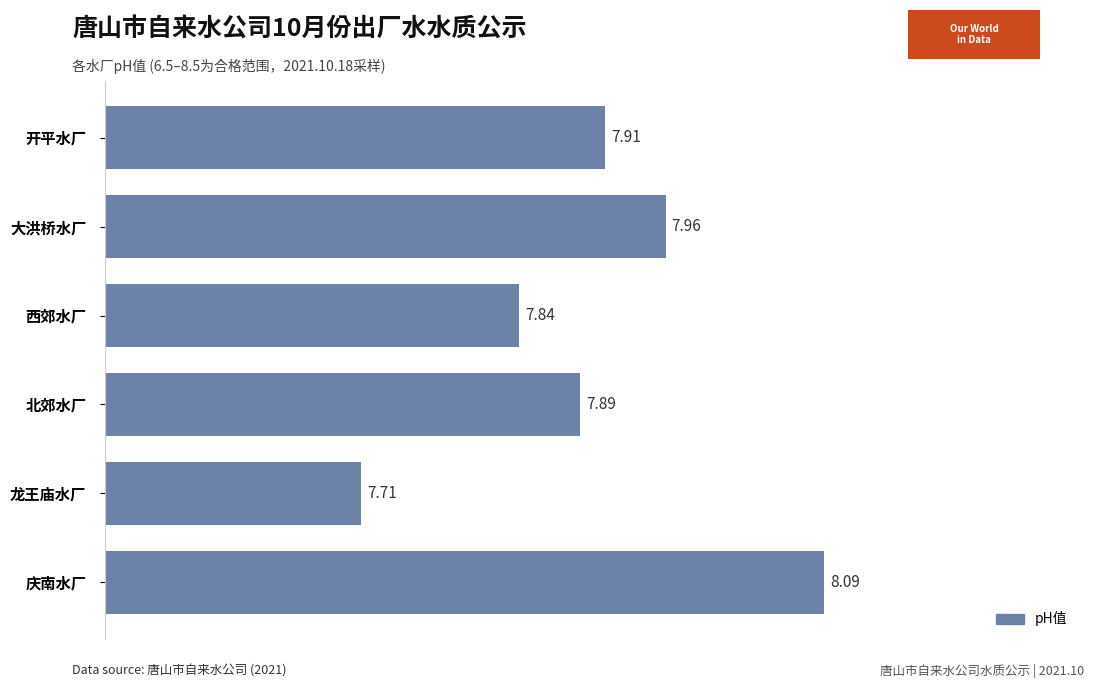

What is the smallest value displayed?

7.7